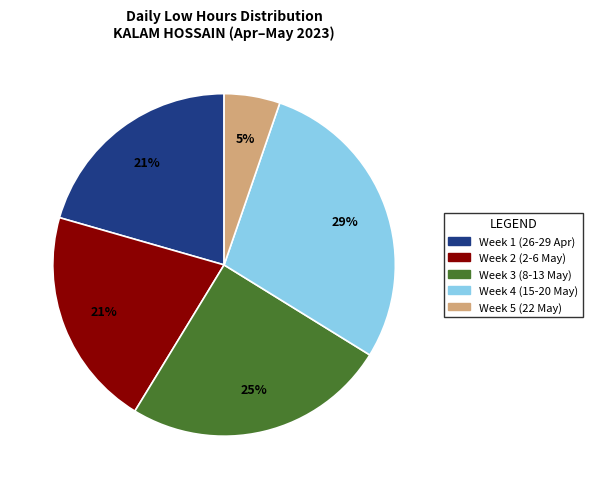

Does any single category account for the majority?

No